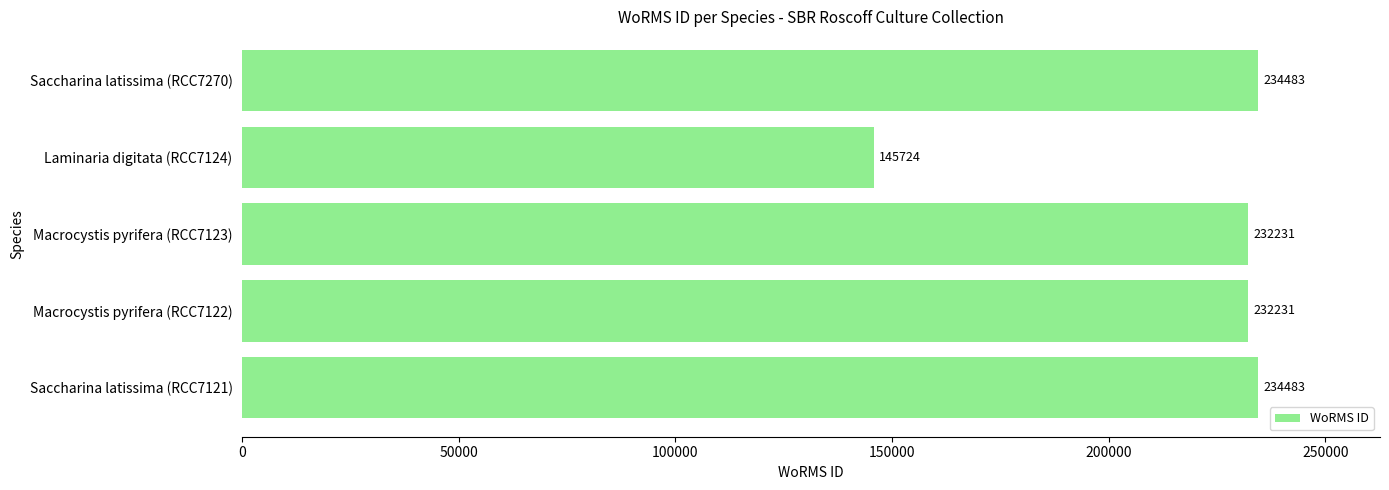

Count the number of data series in this chart.

1